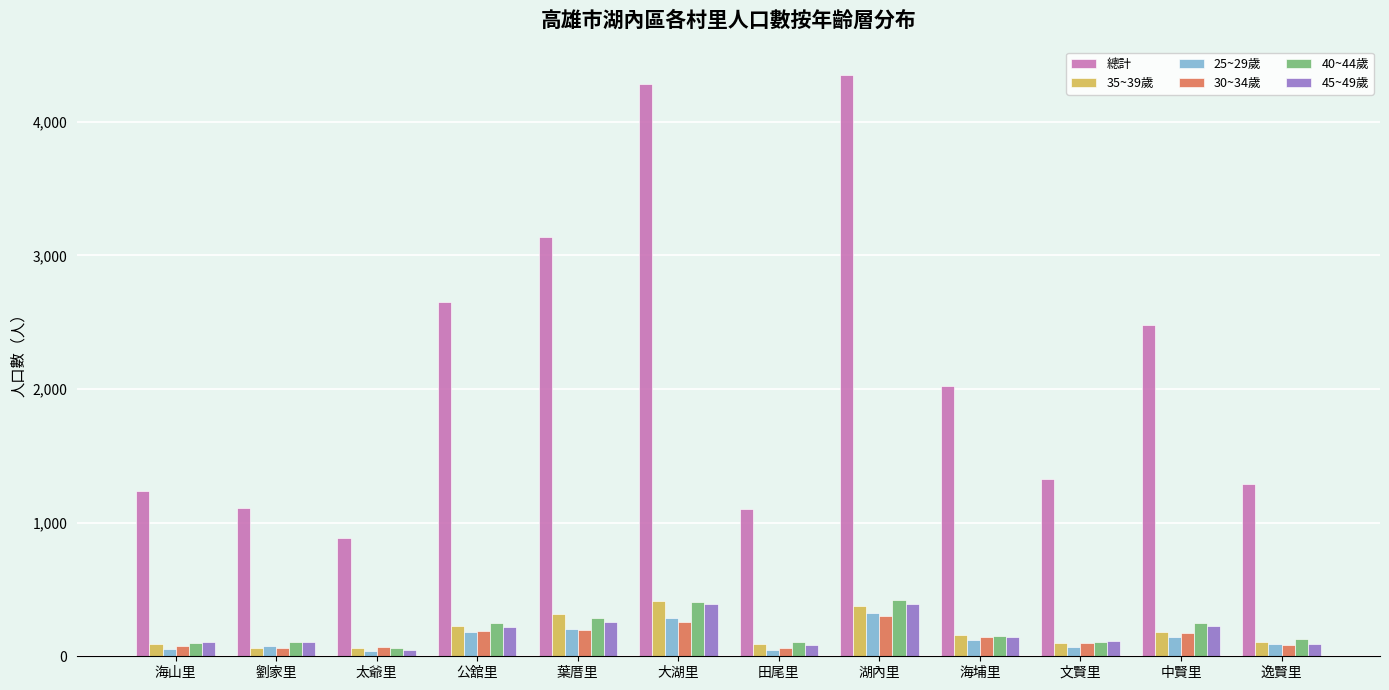

How many categories are shown in the chart?

12